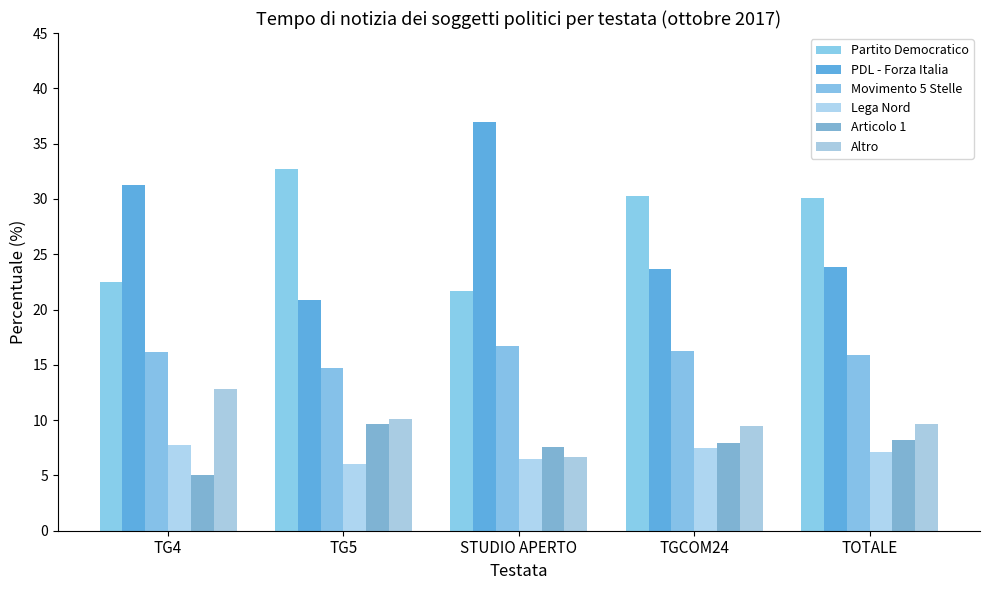

What is the difference between the second highest and second lowest values in the Lega Nord series?

1.0